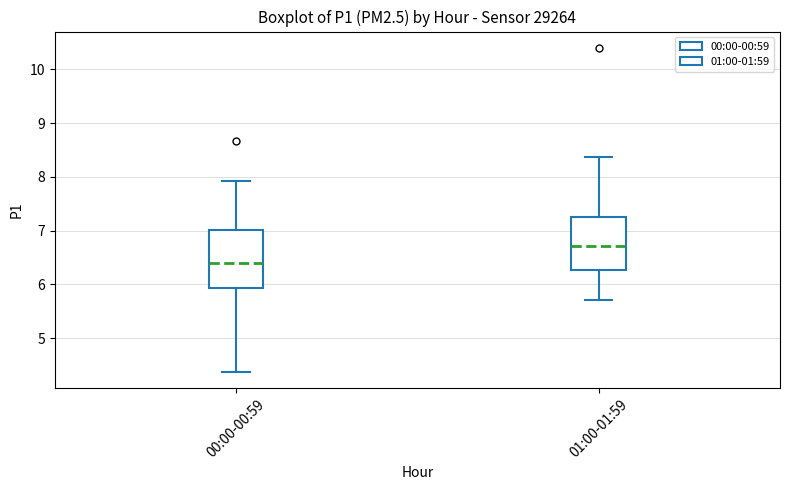

Reading left to right, transcribe this box plot: for each box, give where its median line is, the range the box spans, and where its two whiskers end, as read against the y-axis. The values are not printed on the chart, so give them approximately, as read against the axis.

00:00-00:59: median 6.4, box 5.9 to 7.0, whiskers 4.4 to 7.9
01:00-01:59: median 6.7, box 6.3 to 7.2, whiskers 5.7 to 8.4